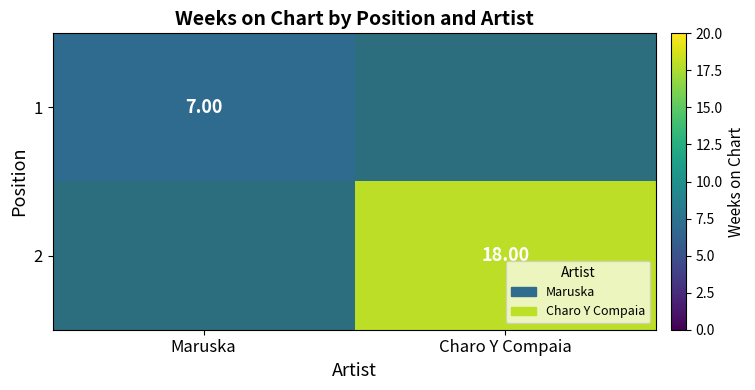

Is the value of 1 at Maruska greater than the value of 2 at Charo Y Compaia?

No